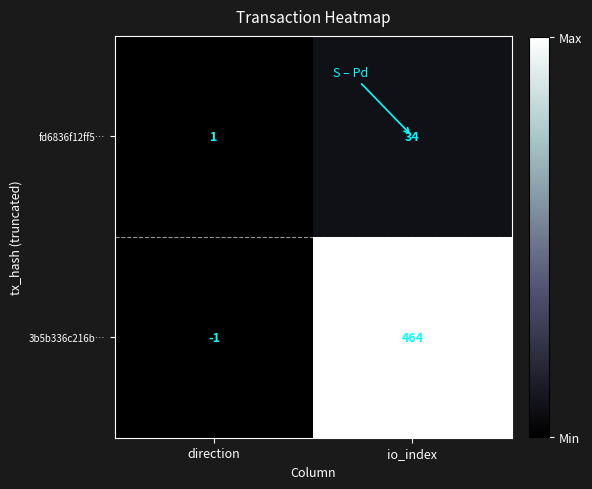

Reading right to left, transcribe all the data shown in this chart.

fd6836f12ff5…: io_index=34	direction=1
3b5b336c216b…: io_index=464	direction=-1